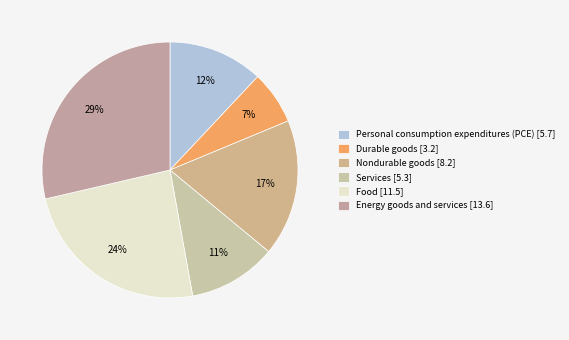

To the nearest percent, what percentage of the pie is Services?

11%